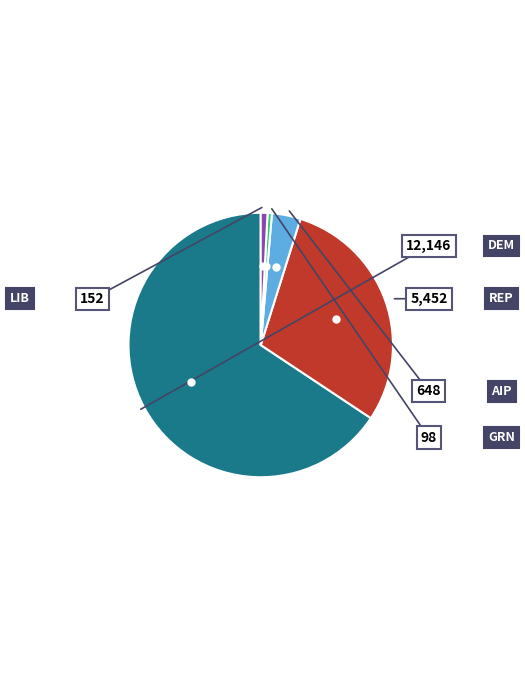

To the nearest percent, what is the average slice percentage?

20%